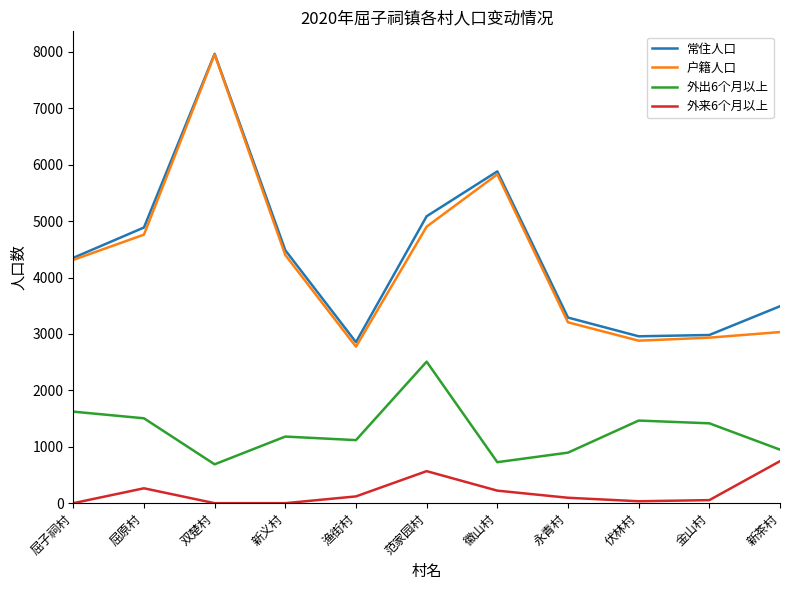

How many lines are shown in the chart?

4